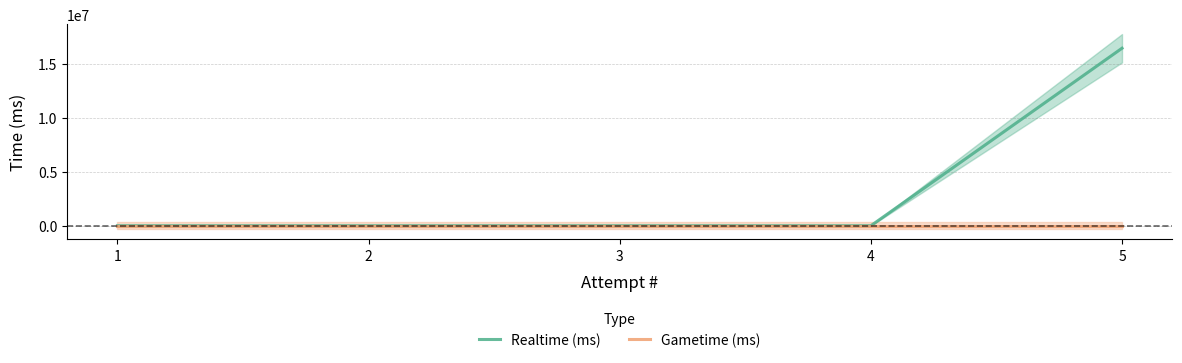

True or false: Realtime (ms) has more than 0 points higher than both neighbors.

False